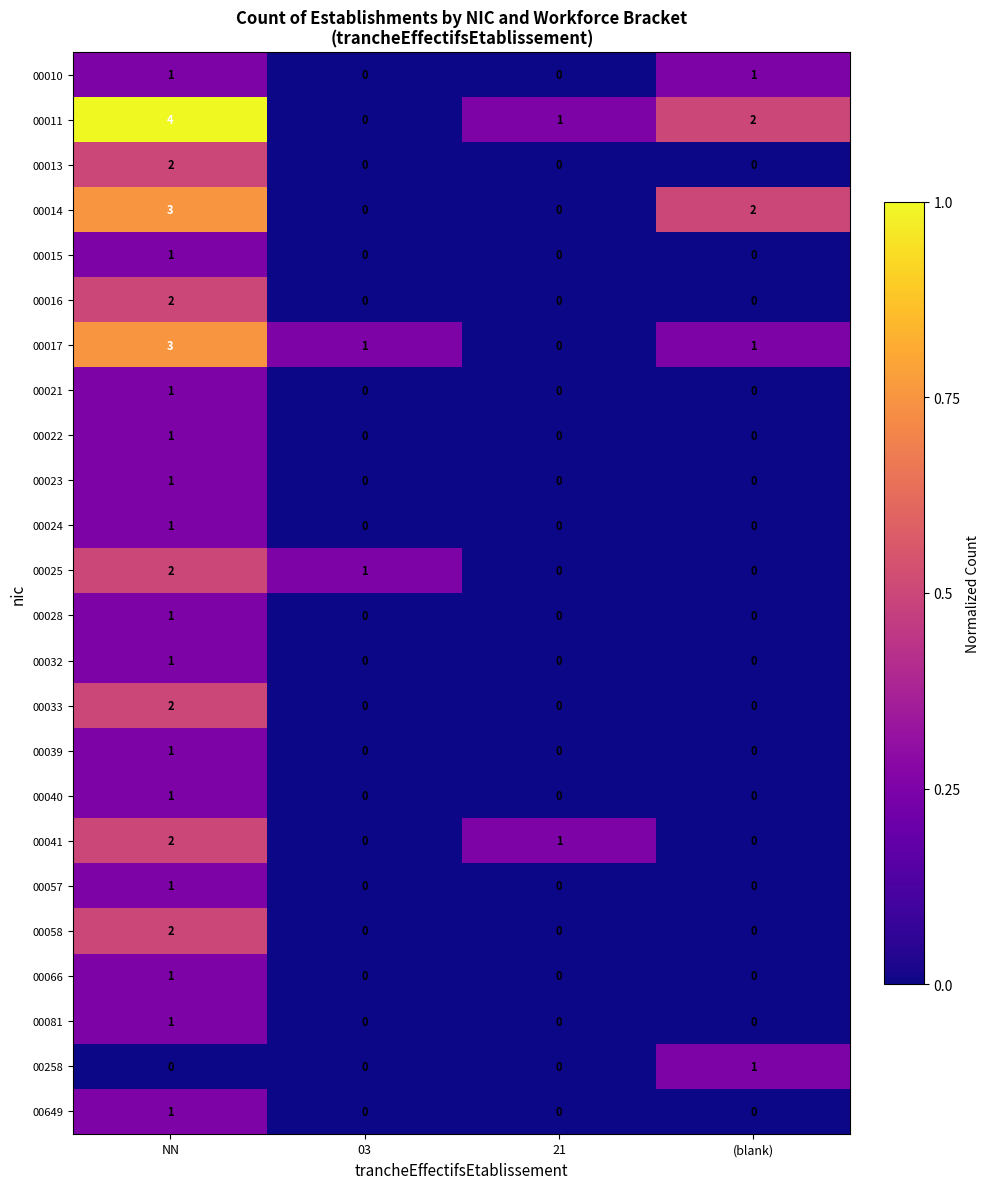

The 00014 series shows 0 at 21. True or false?

True